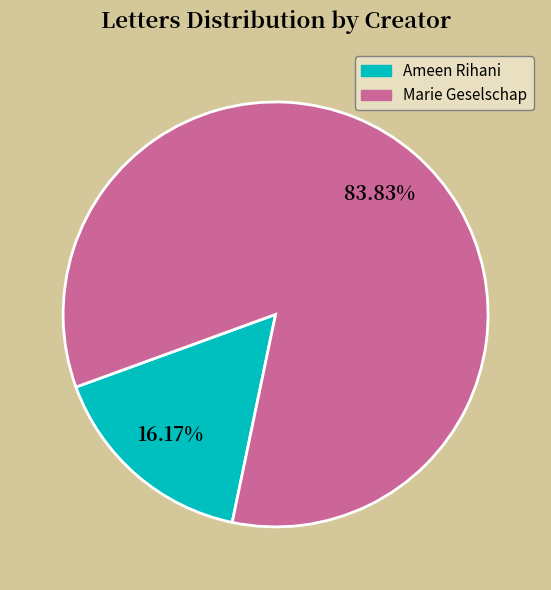

Does any single category account for the majority?

Yes